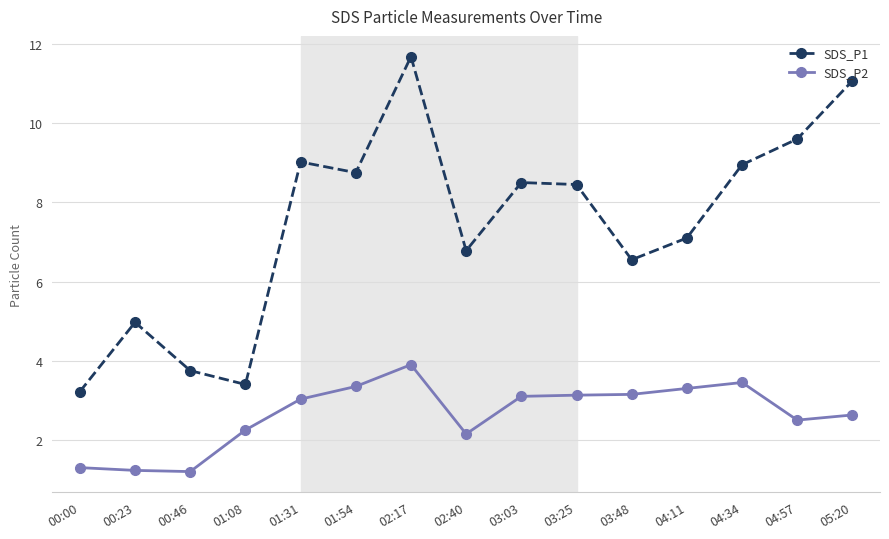

How many lines are shown in the chart?

2